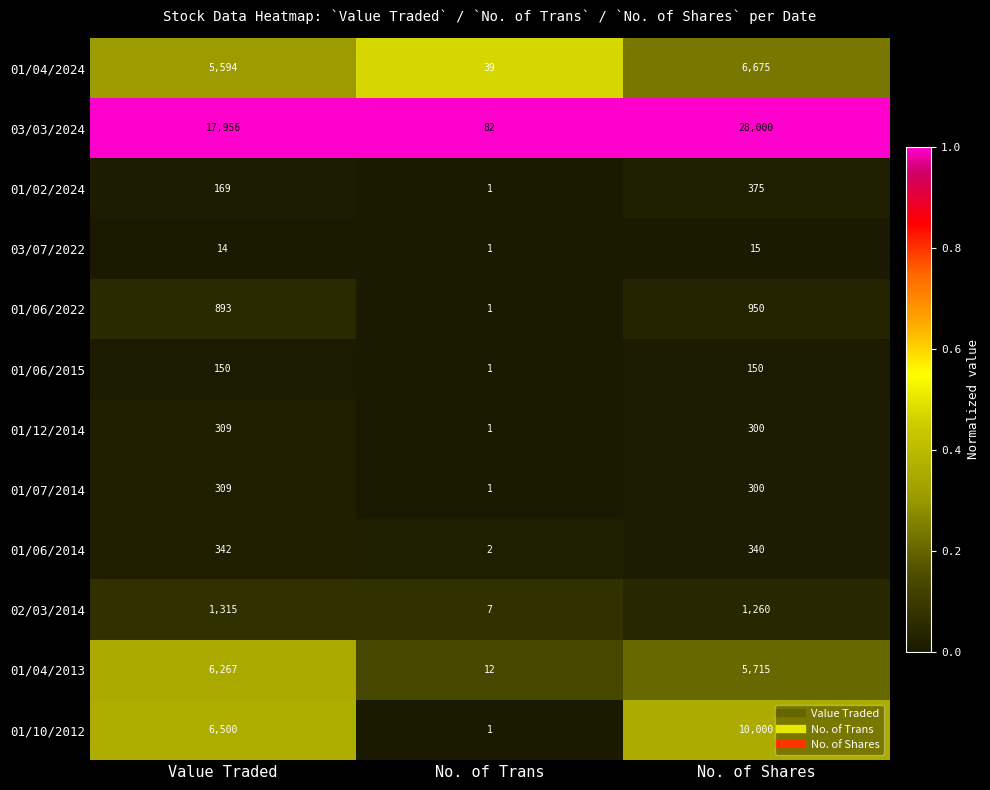

How many categories are shown in the chart?

3